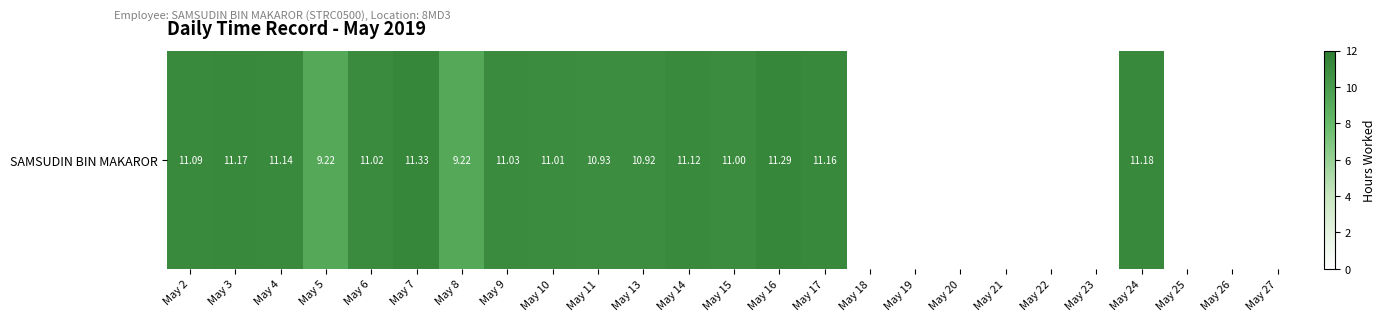

How many values are below 10?

11